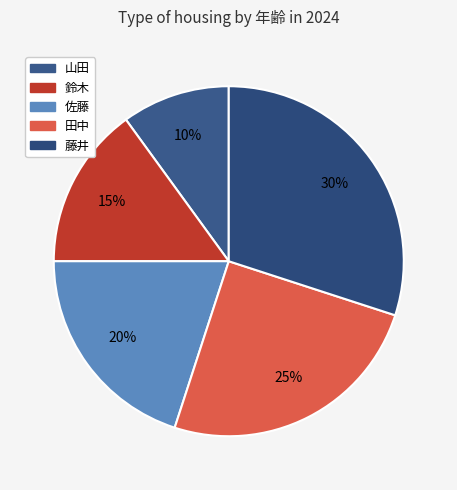

Rank the categories by value from lowest to highest.

山田, 鈴木, 佐藤, 田中, 藤井